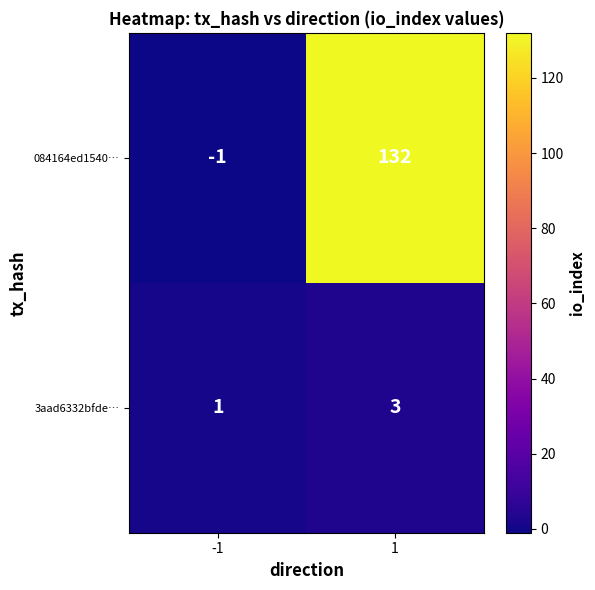

Reading right to left, transcribe all the data shown in this chart.

084164ed1540…: 132	-1
3aad6332bfde…: 3	1